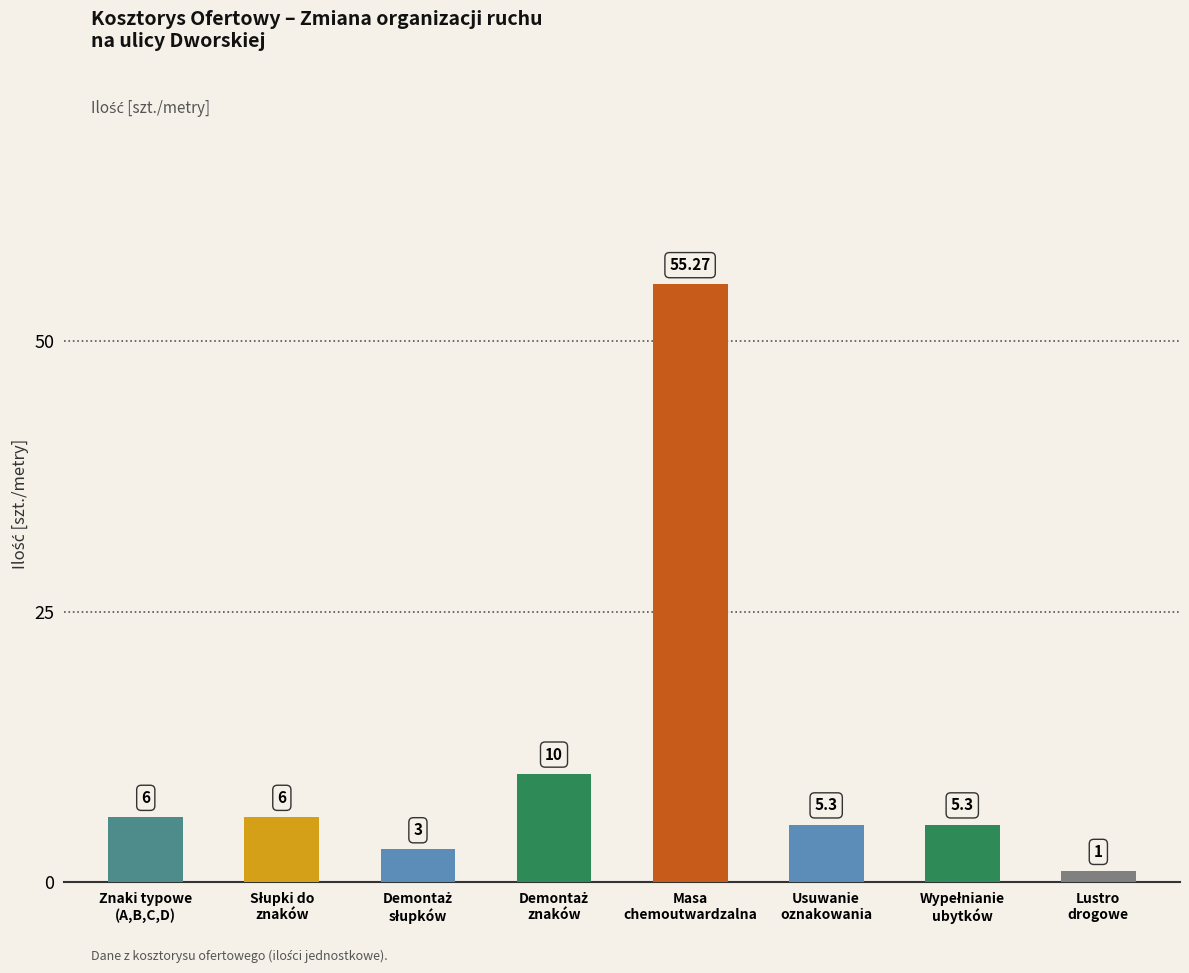

What is the difference between the second highest and minimum values?

9.0